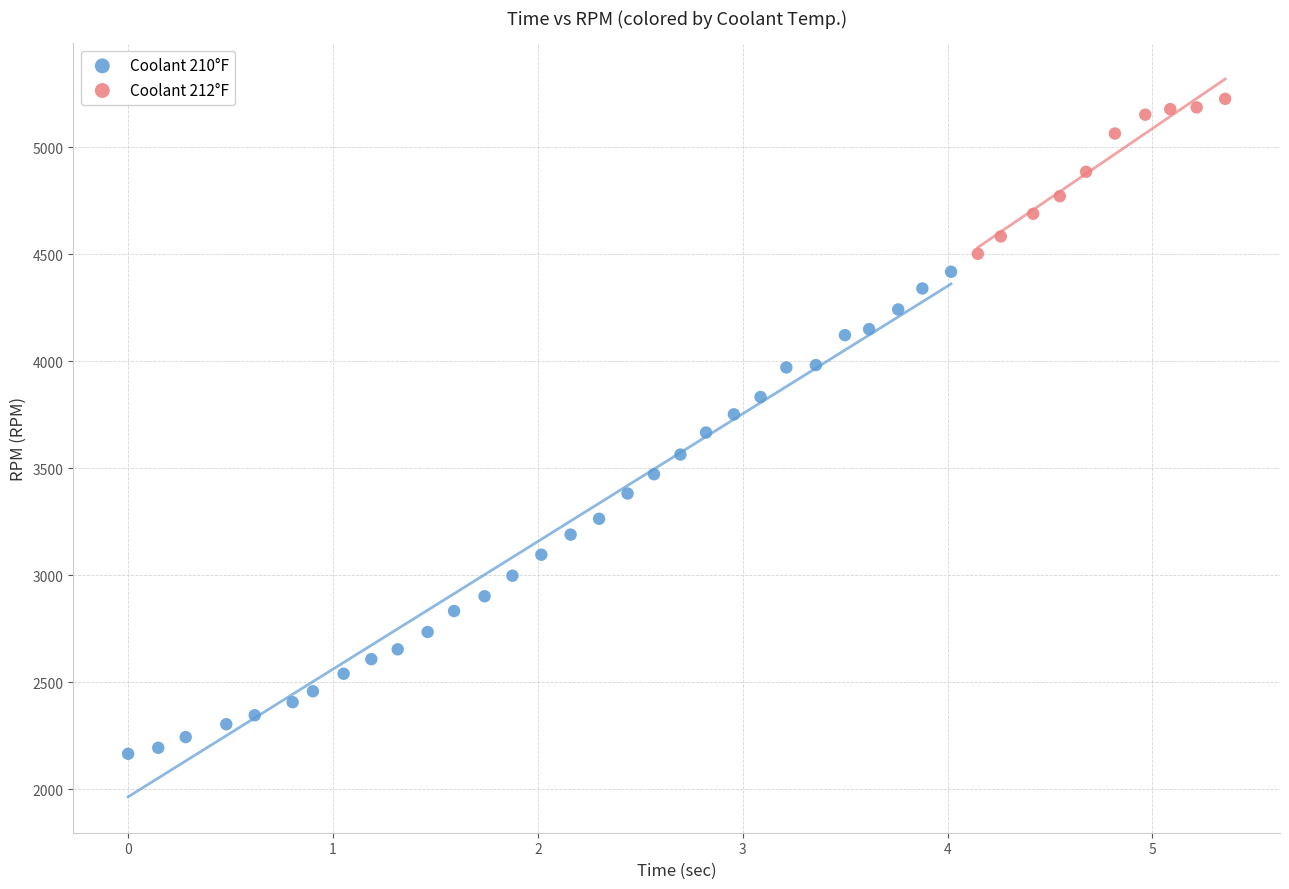

Which series contains the lowest Y value?

Coolant 210°F